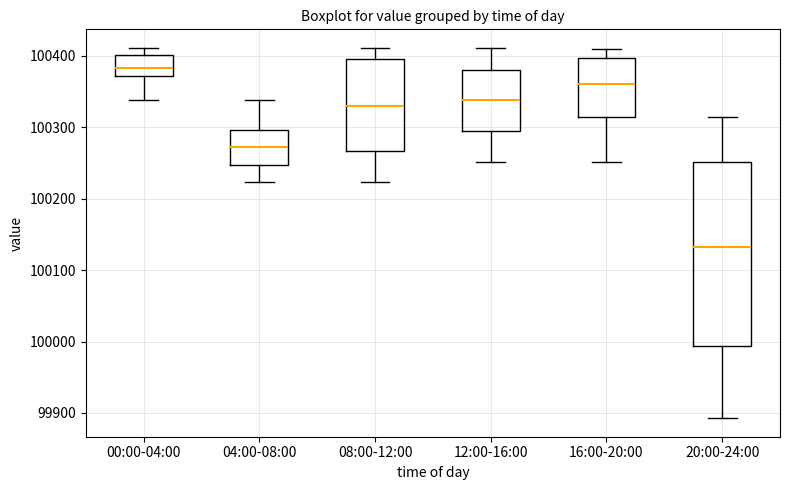

Where does the upper whisker of the box for 08:00-12:00 end on the y-axis? The values are not printed on the chart, so give them approximately, as read against the axis.

100410